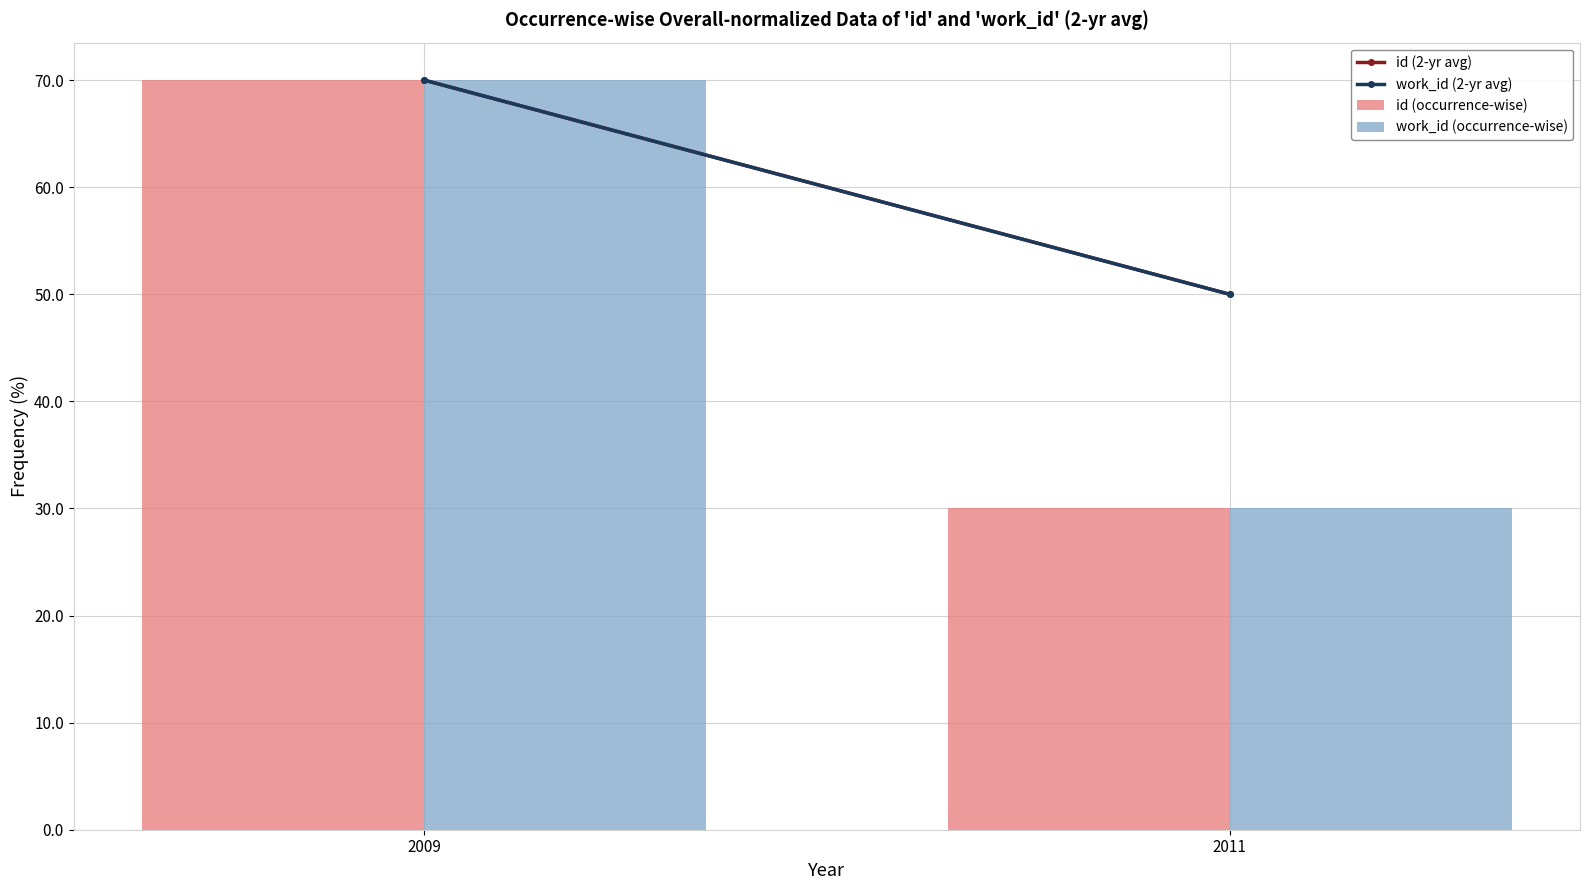

Rank the categories by id (occurrence-wise) value from highest to lowest.

2009, 2011